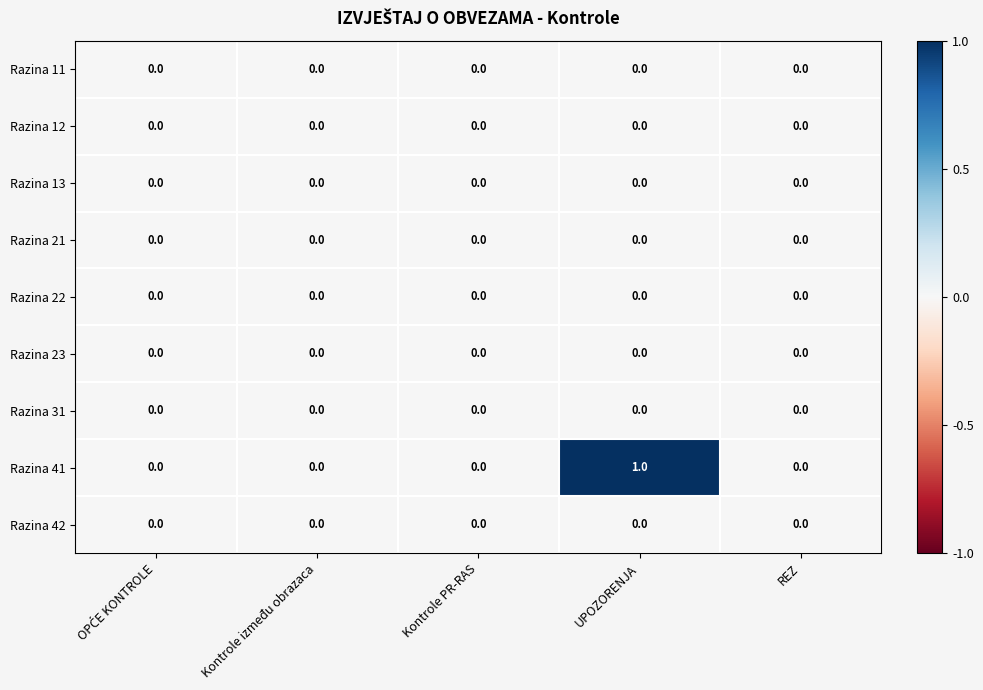

What is the difference between the highest and lowest values at UPOZORENJA?

1